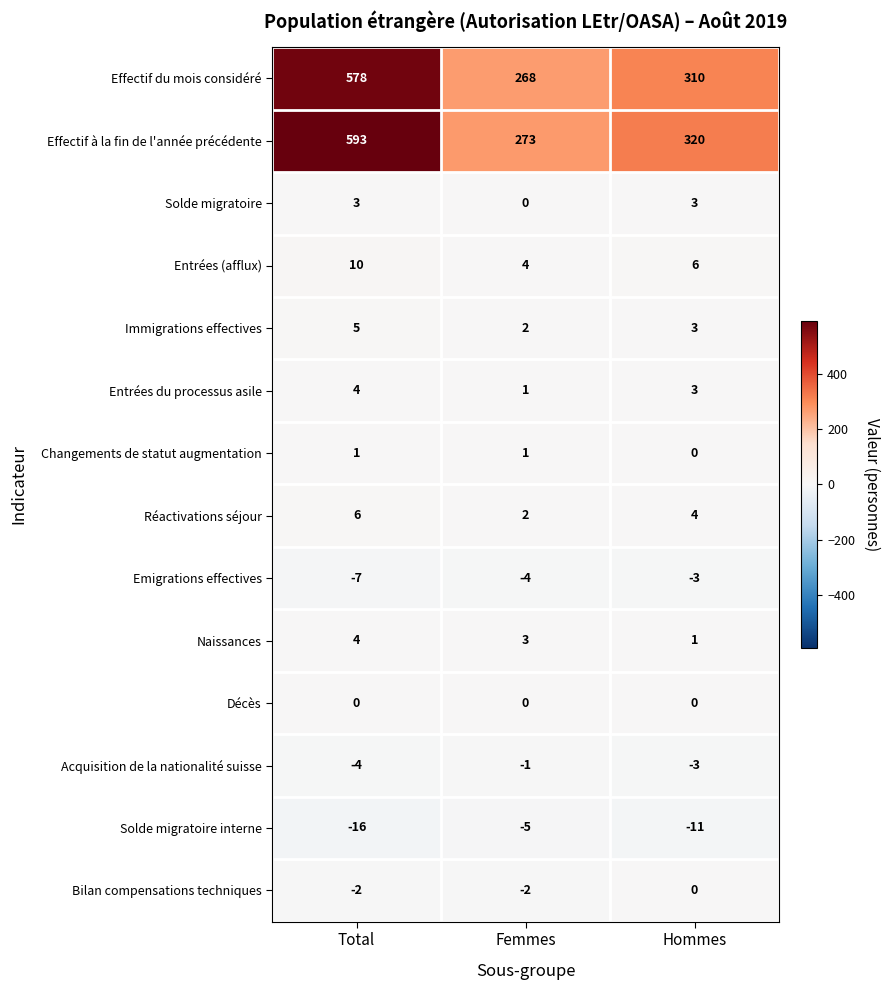

What is the spread (max minus min) of values at Total?

609